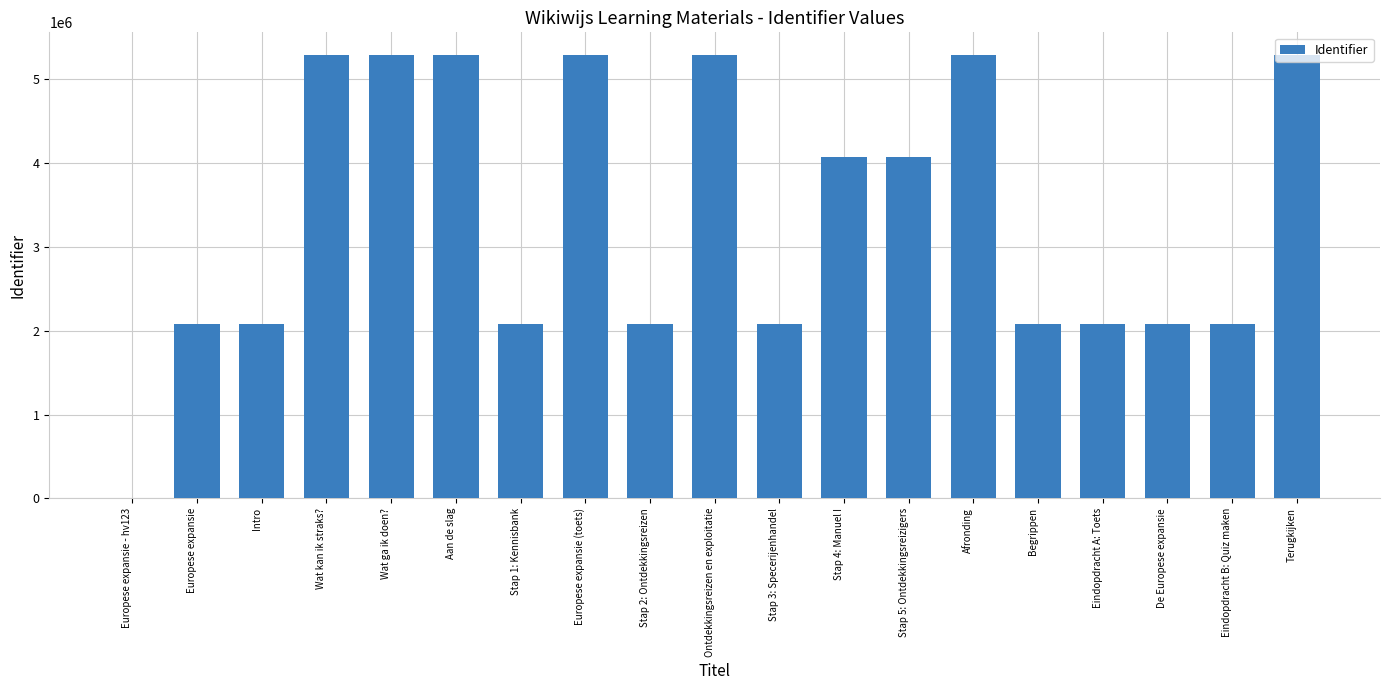

Is it true that the value at Europese expansie (toets) is 7796808?

False